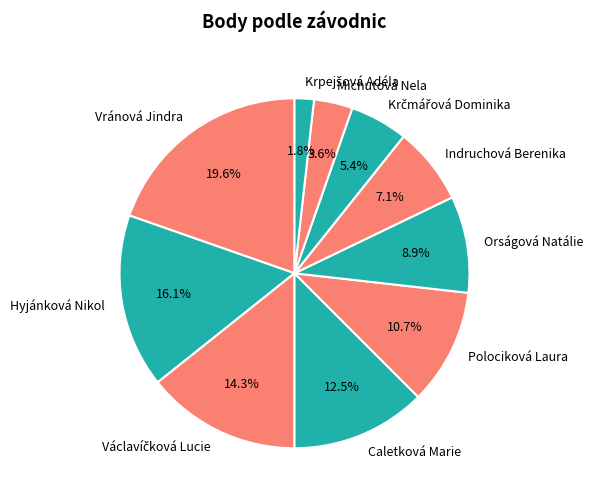

Is Polociková Laura the majority of the pie?

No